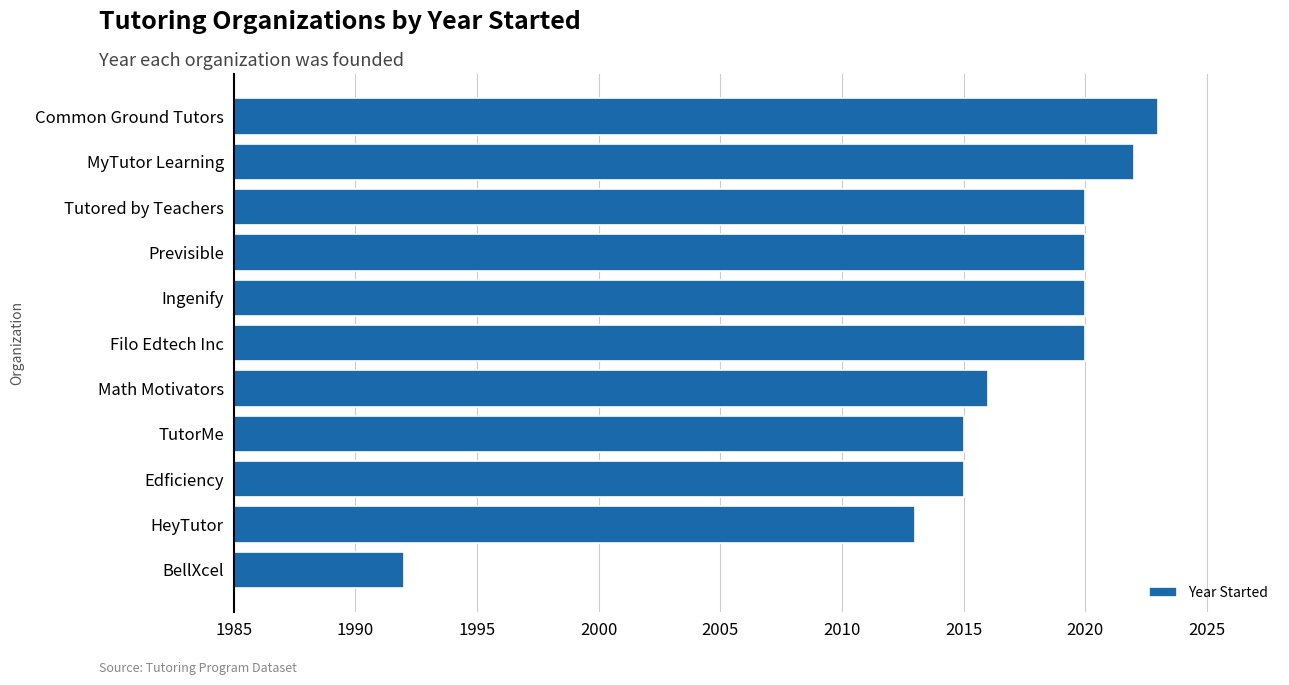

What is the greatest value displayed?

2023